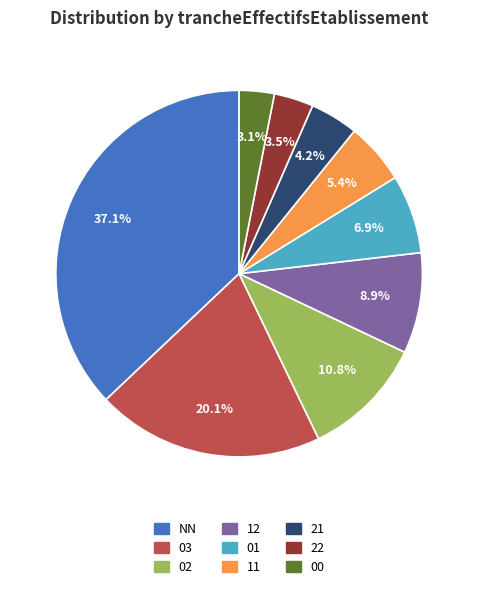

What is the ratio of the value at 12 to the value at 00?

2.9